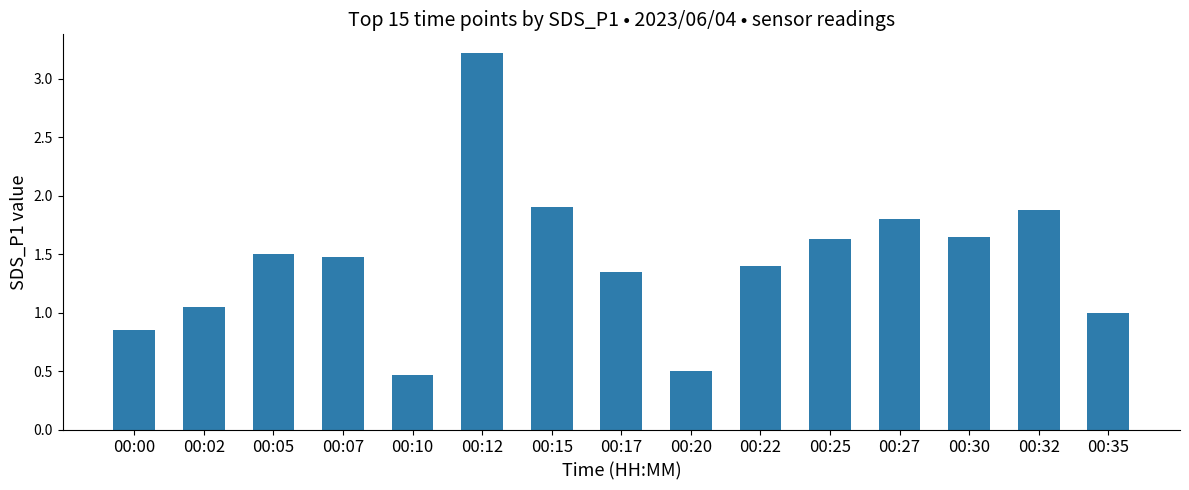

True or false: the data shows 0.6 at 00:10.

False